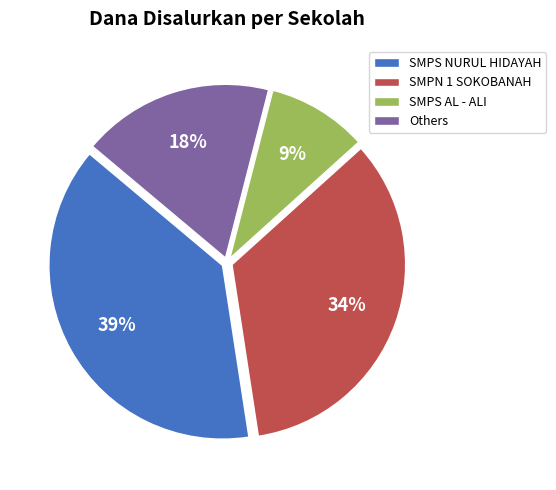

To the nearest percent, what is the combined percentage of Others and SMPS AL - ALI?

27%